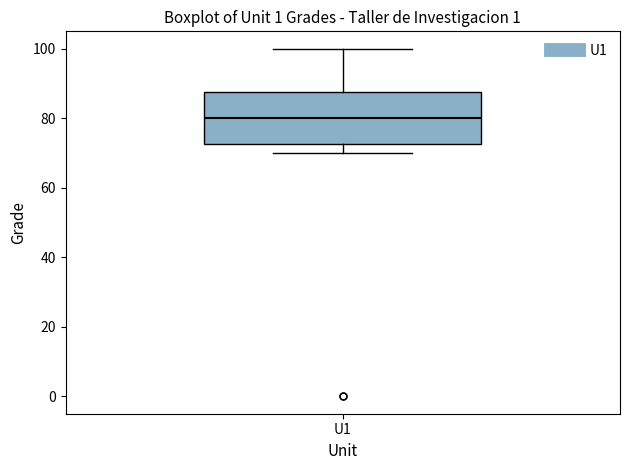

Where does the median line of the box for U1 sit on the y-axis? The values are not printed on the chart, so give them approximately, as read against the axis.

80